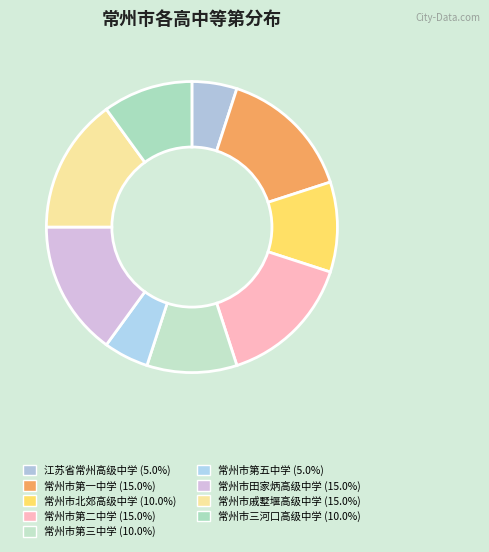

Count the number of slices in the pie.

9